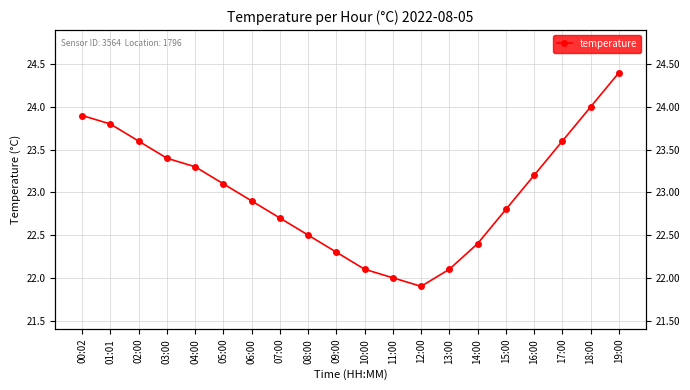

What is the change in value from 00:02 to 02:00?

-0.3